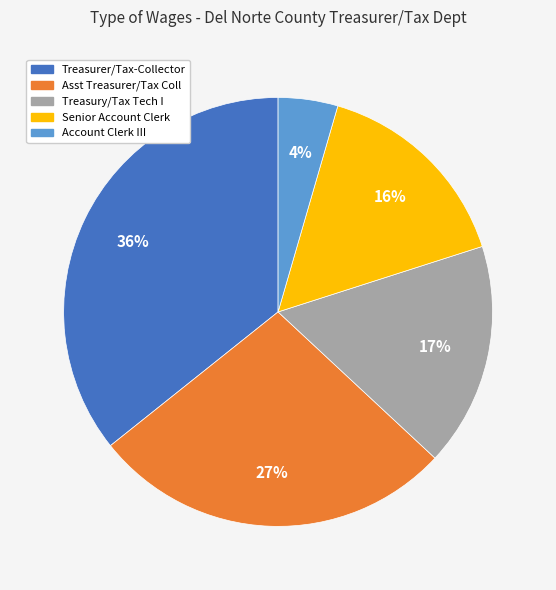

True or false: Senior Account Clerk accounts for 16% of the total.

True